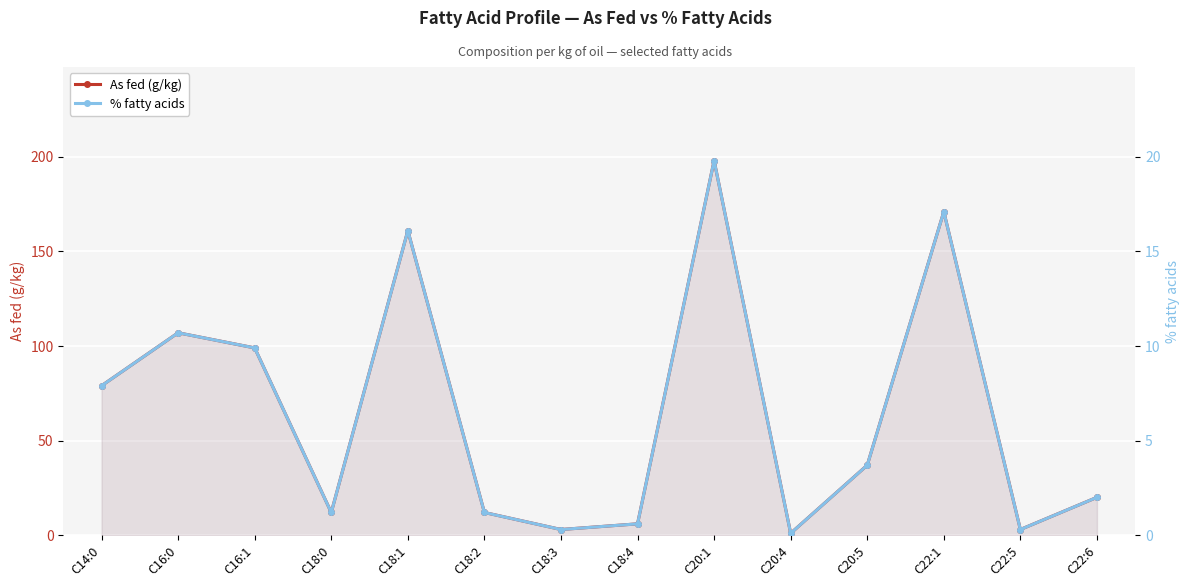

How many lines are shown in the chart?

2